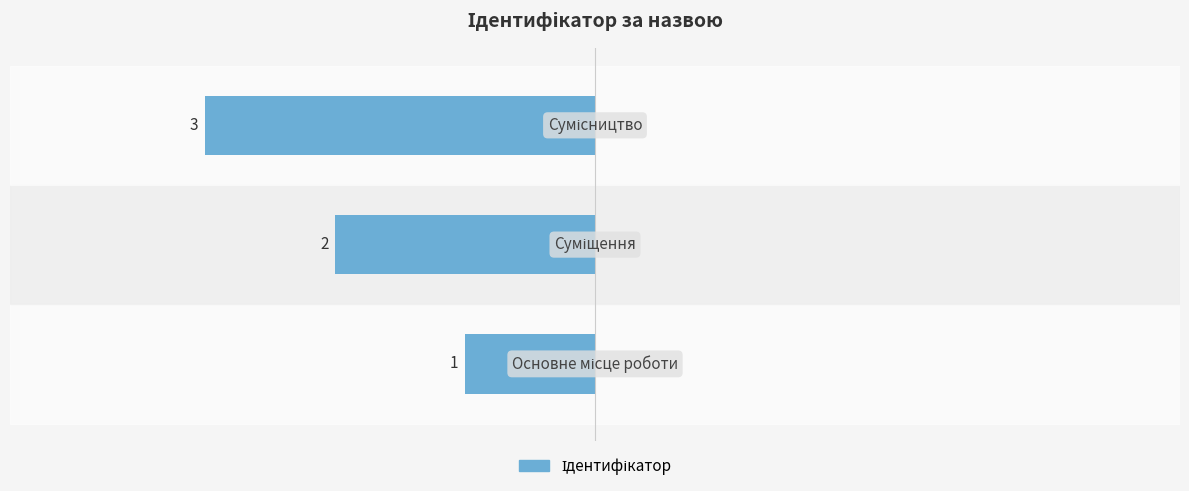

How many data points does each series have?

3